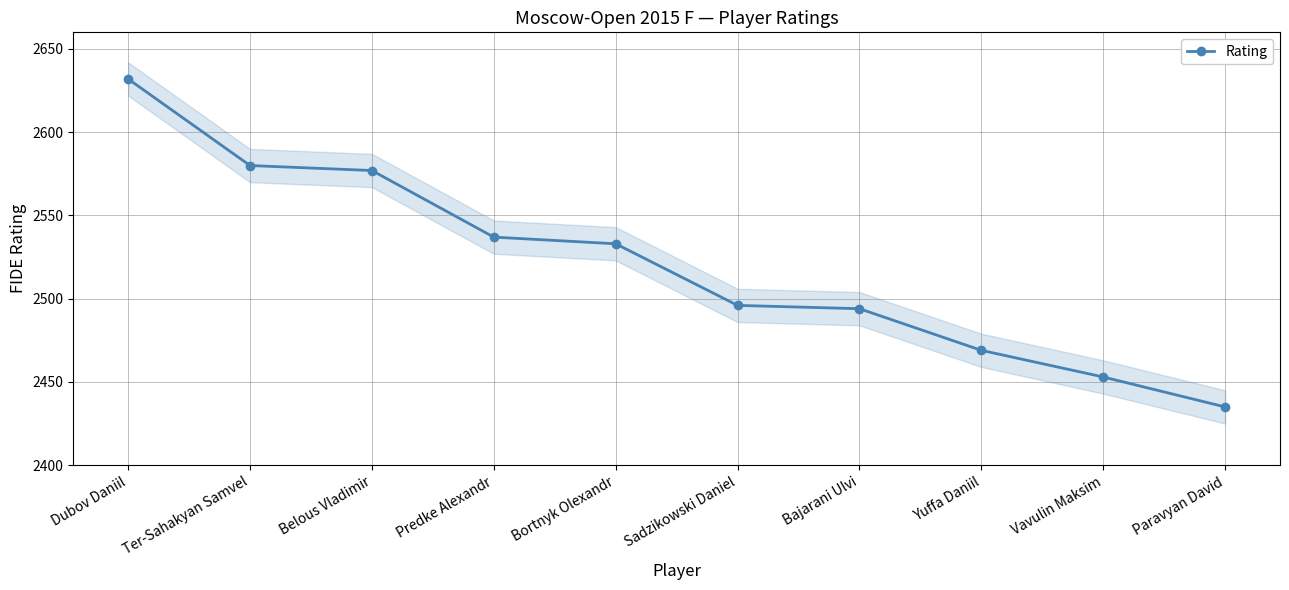

Approximately how many times larger is the value at Sadzikowski Daniel compared to Yuffa Daniil?

1.0